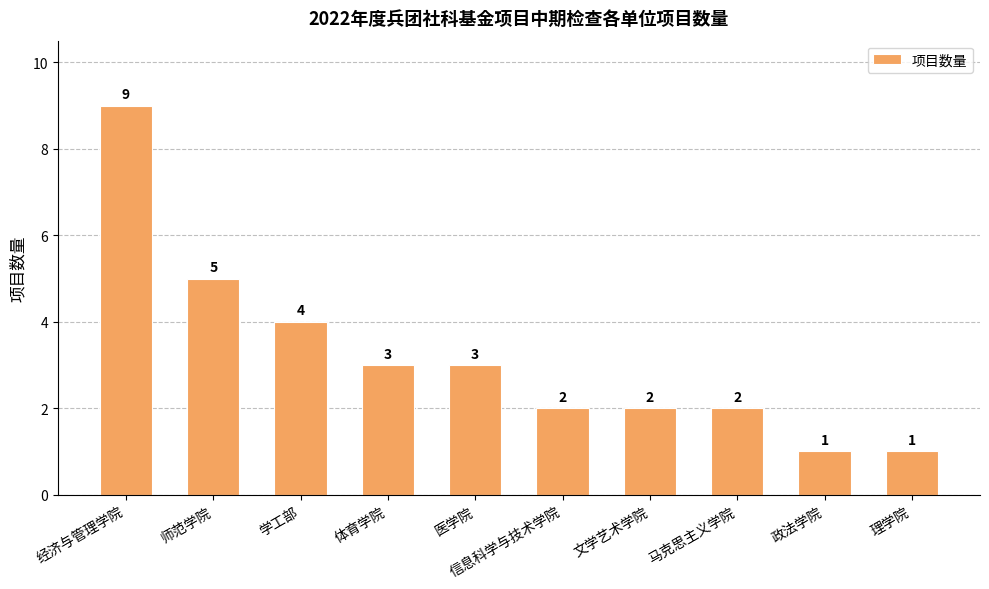

How many values are below 3?

5